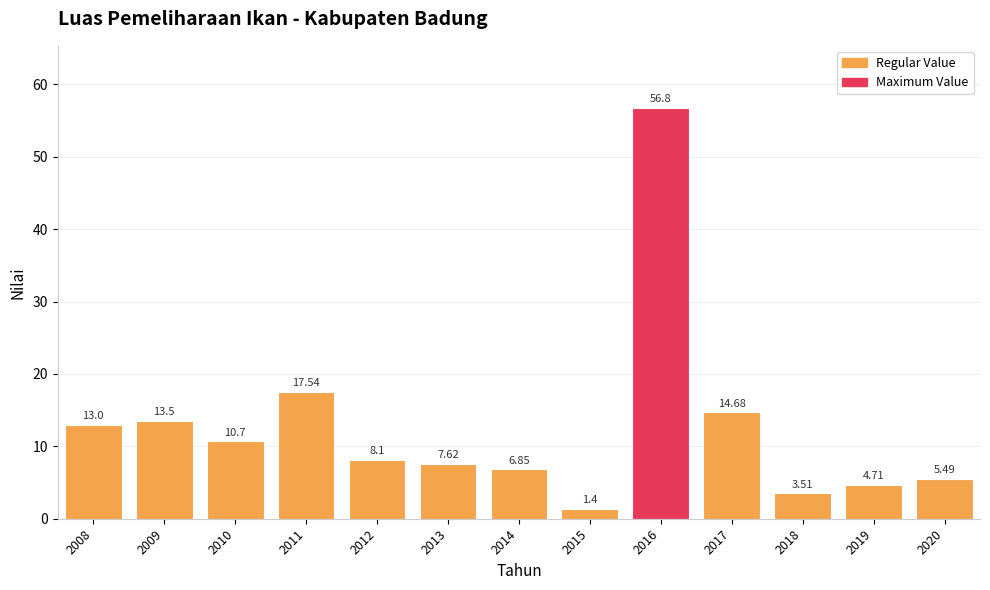

What is the minimum value shown in the chart?

1.4